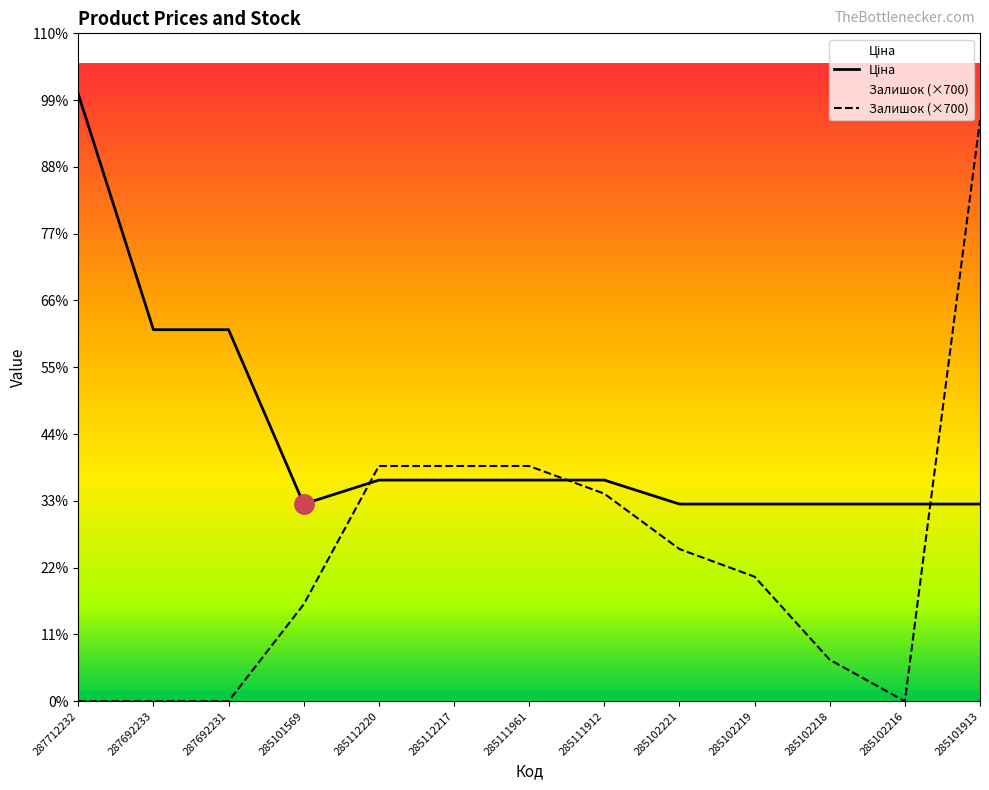

At which label does Залишок reach its minimum?

287712232